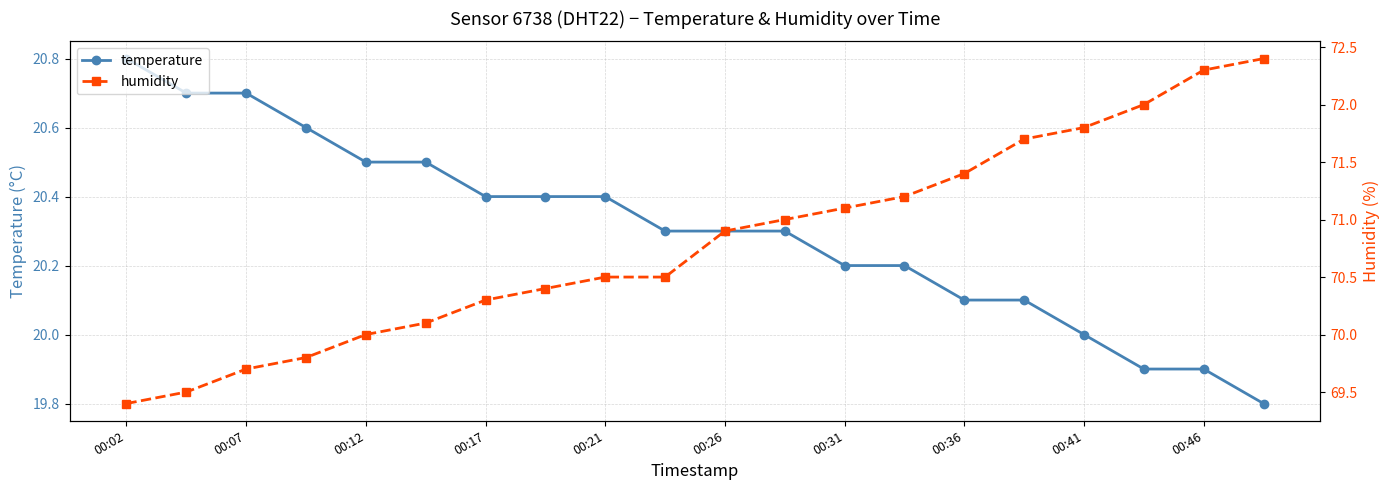

At which label does temperature first exceed 20?

00:02